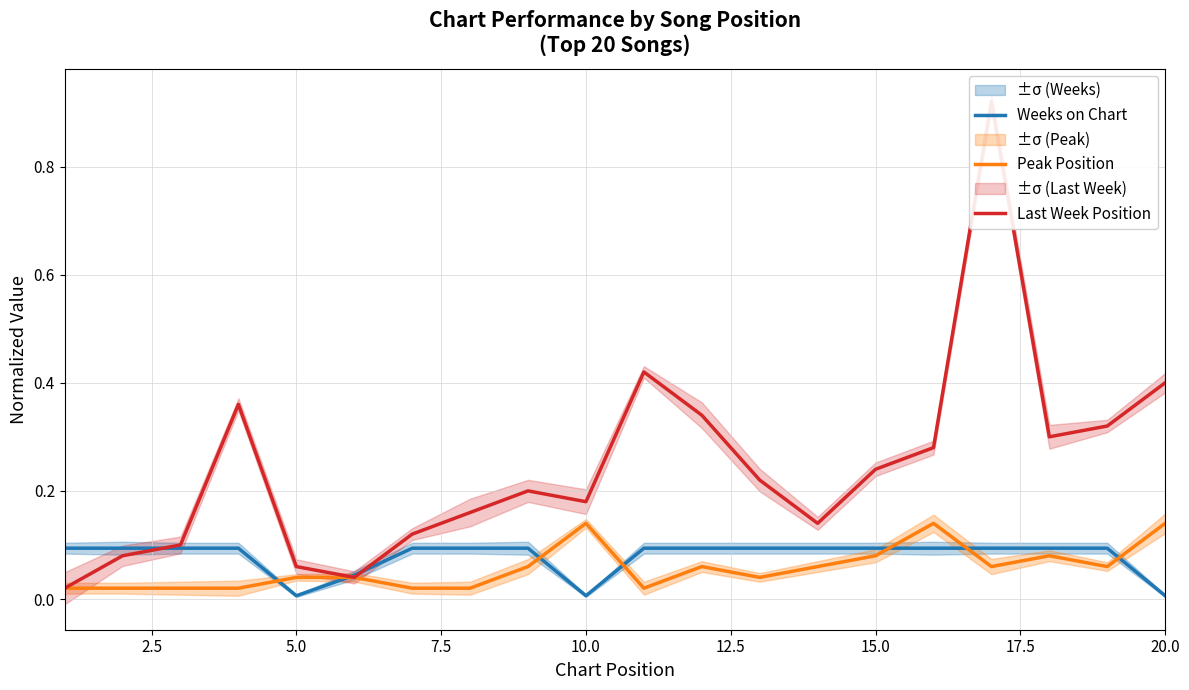

How many lines are shown in the chart?

3